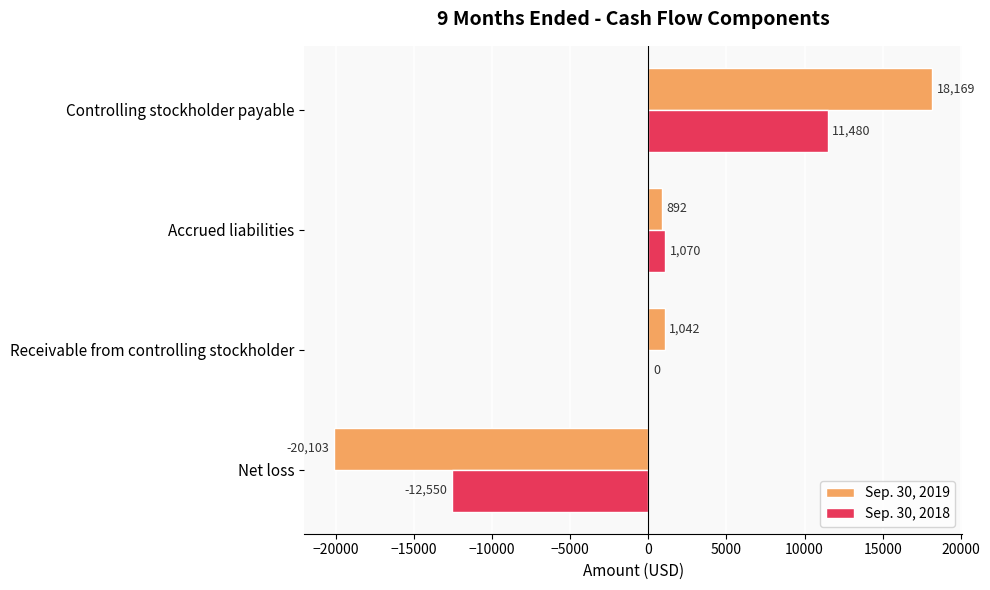

What value does the Sep. 30, 2019 series have at Controlling stockholder payable, to the nearest 50?

18150